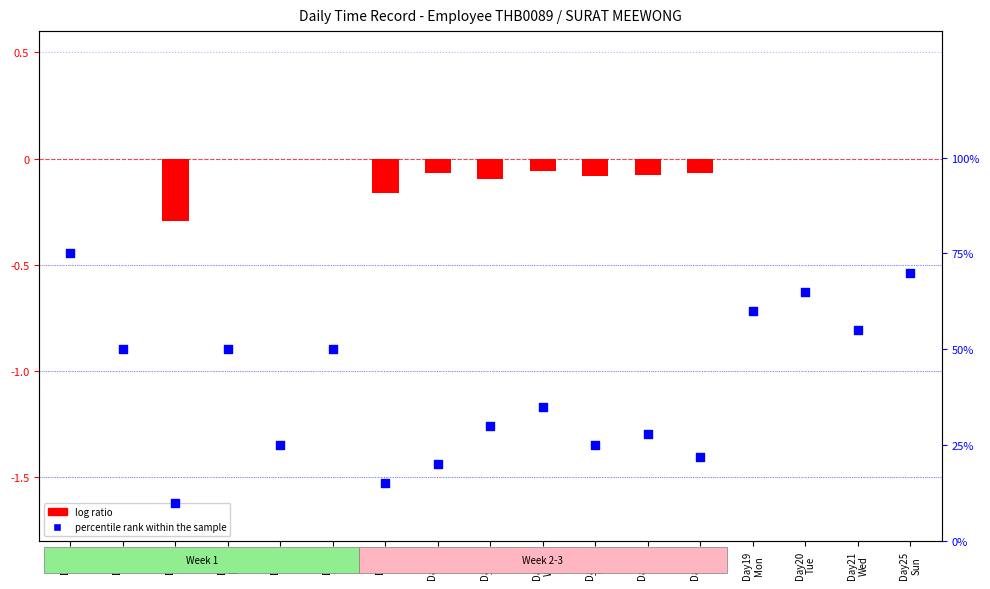

What are all the series names shown in the legend?

log ratio, percentile rank within the sample